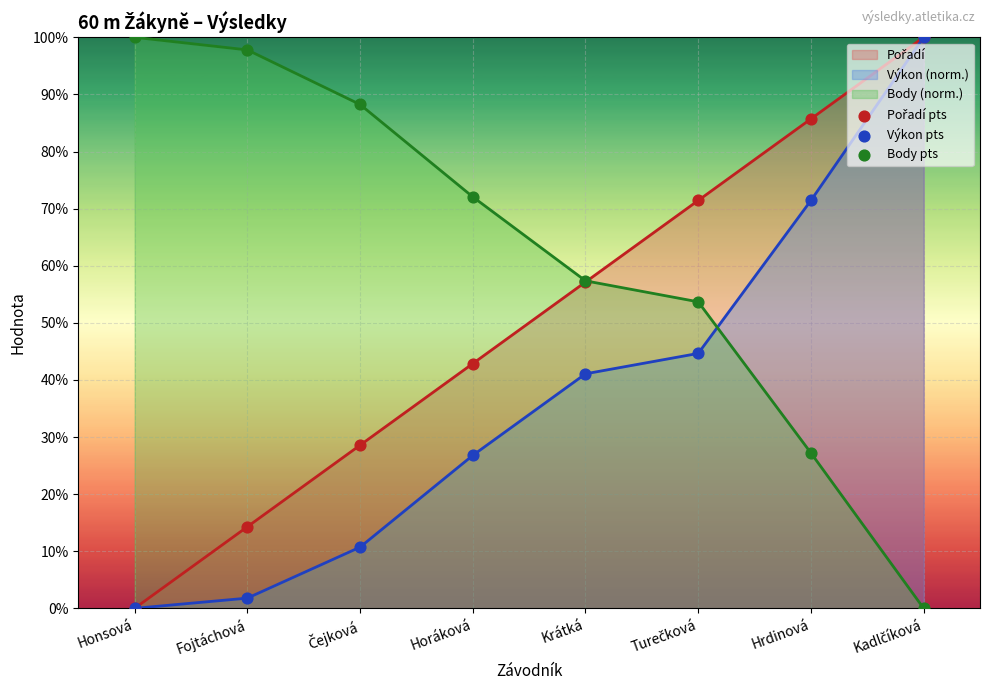

Which series has the largest total across all categories?

Body (norm.)